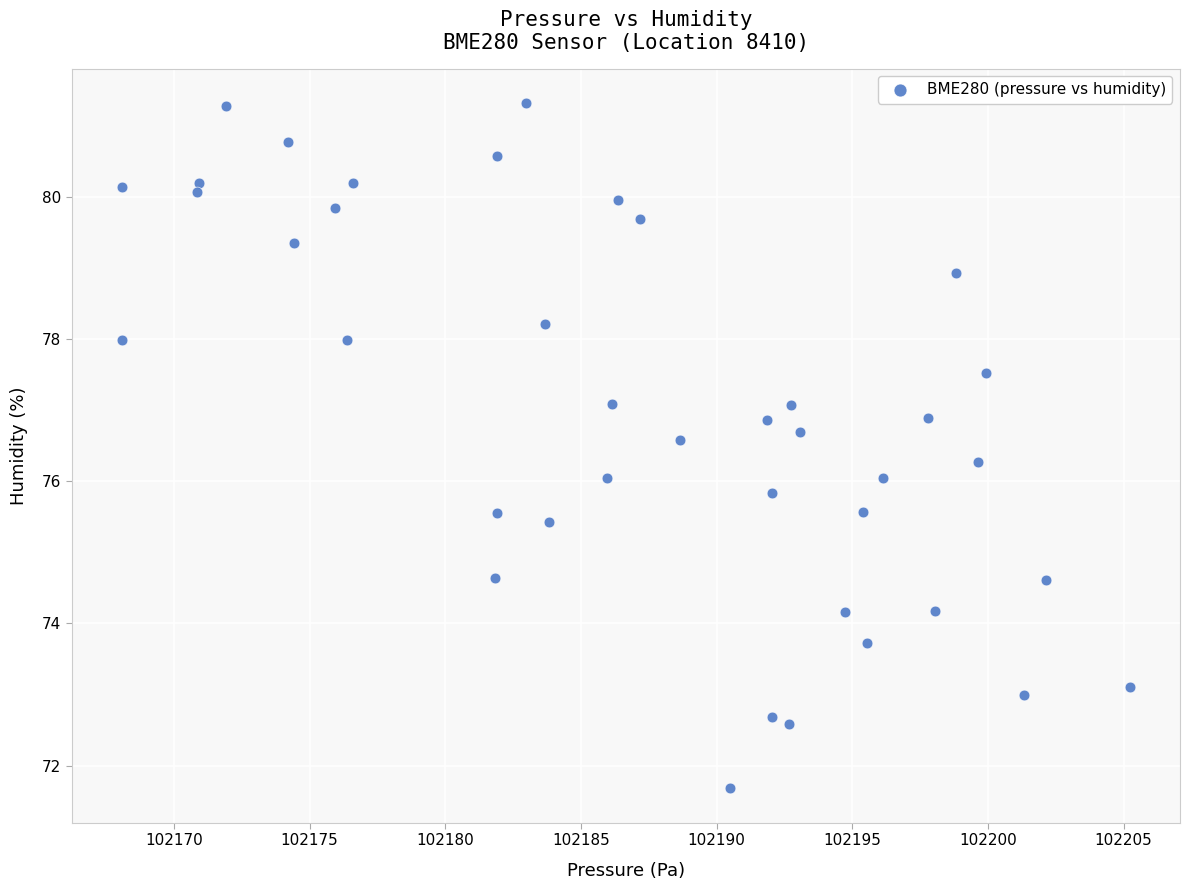

What is the range of X values (max minus min)?

37.1